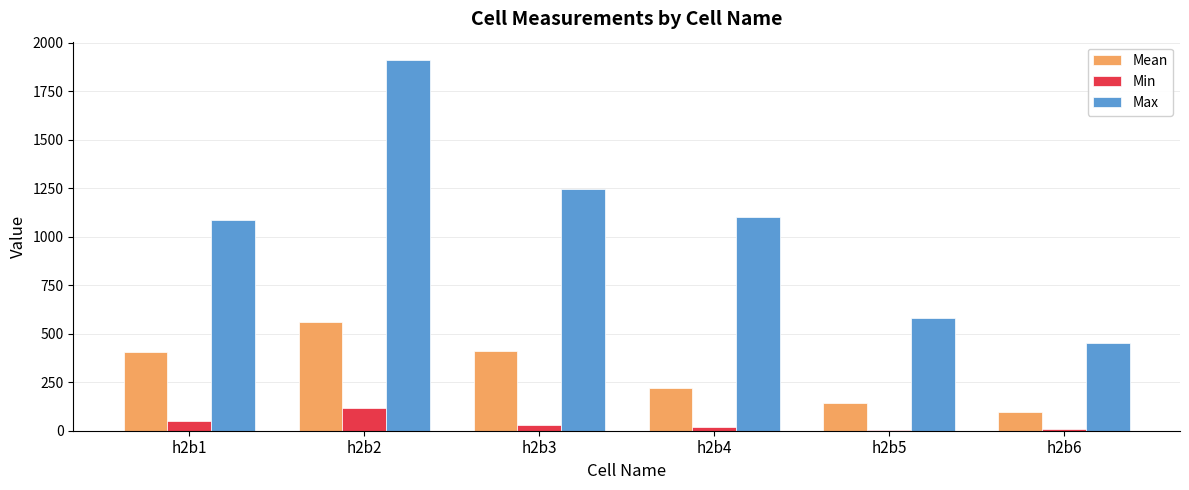

What is the maximum value for Max?

1909.3